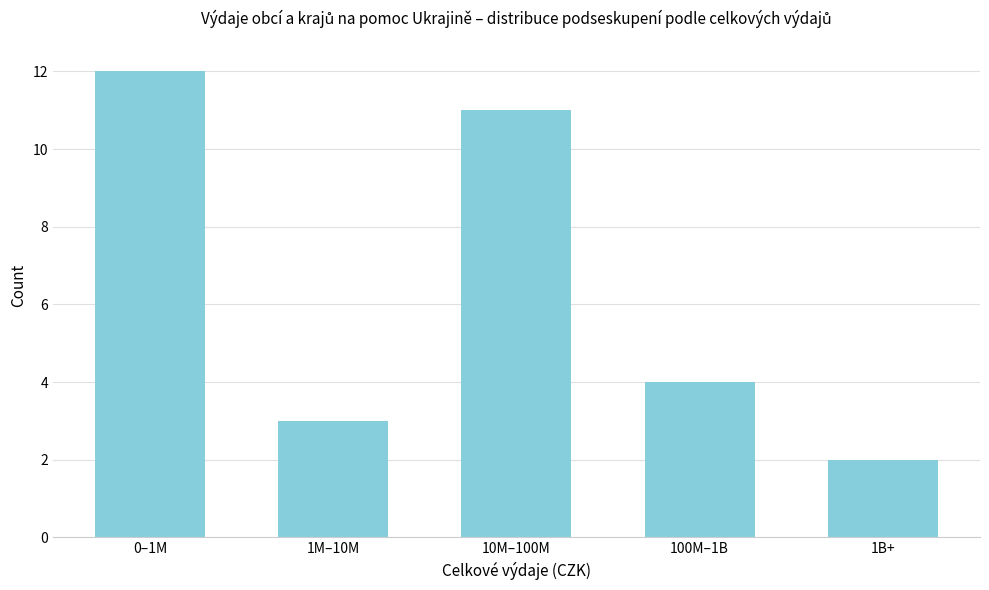

Reading right to left, what are all the values shown in this chart?

1B+=2	100M–1B=4	10M–100M=11	1M–10M=3	0–1M=12